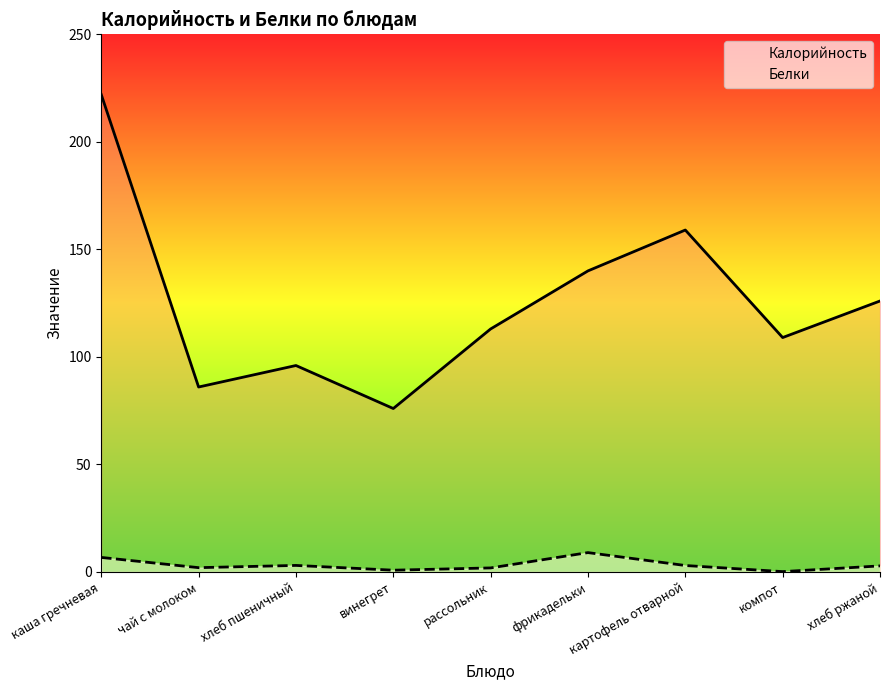

What is the minimum value shown in the chart?

0.2